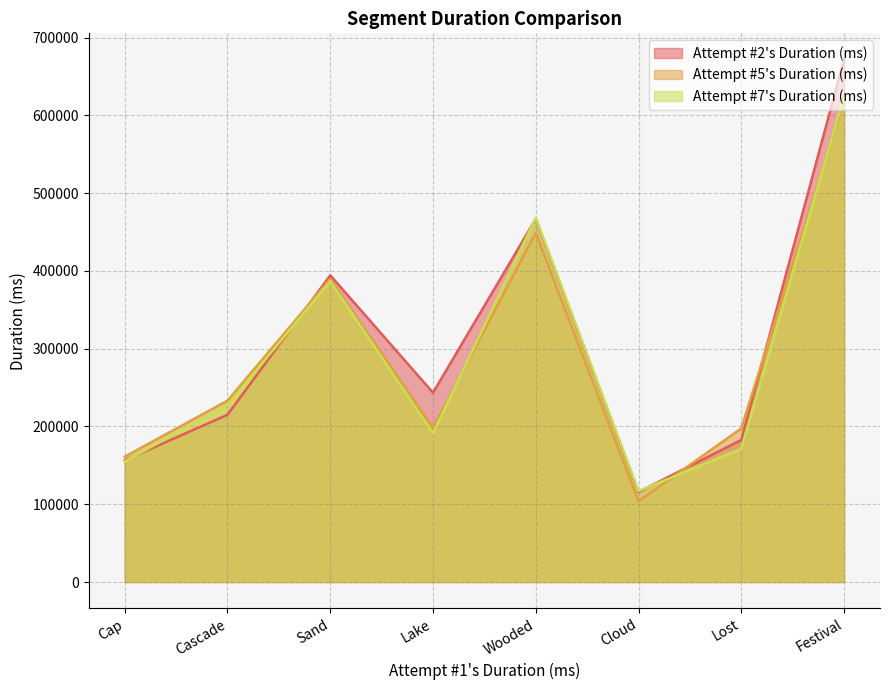

Reading right to left, what are all the values shown in this chart?

Attempt #2's Duration (ms): 671990	182721	115741	467003	243433	394456	215069	156516
Attempt #5's Duration (ms): 619108	197537	103782	448923	198192	389757	233248	161171
Attempt #7's Duration (ms): 624350	171368	117024	468284	191163	386756	227590	155075